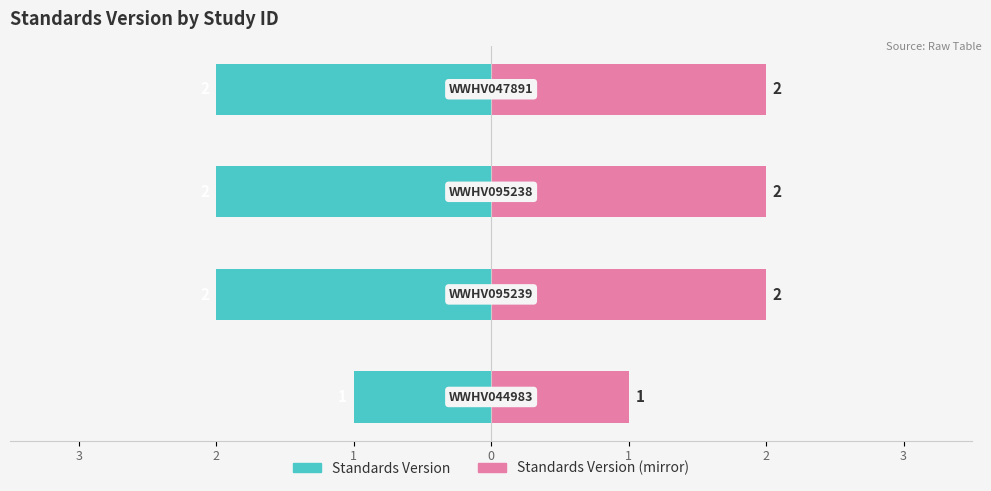

Which series has the widest spread of values?

Standards Version